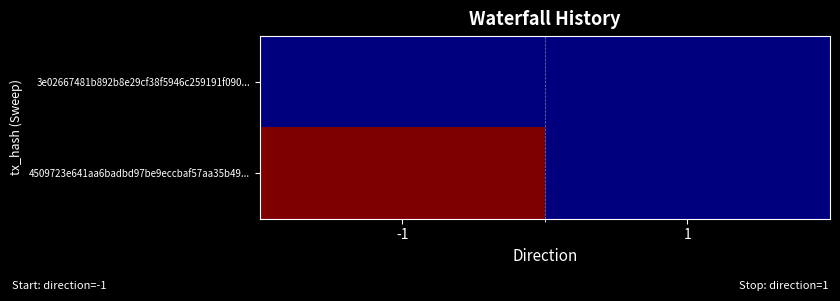

Which has a higher value, 1 or -1?

1